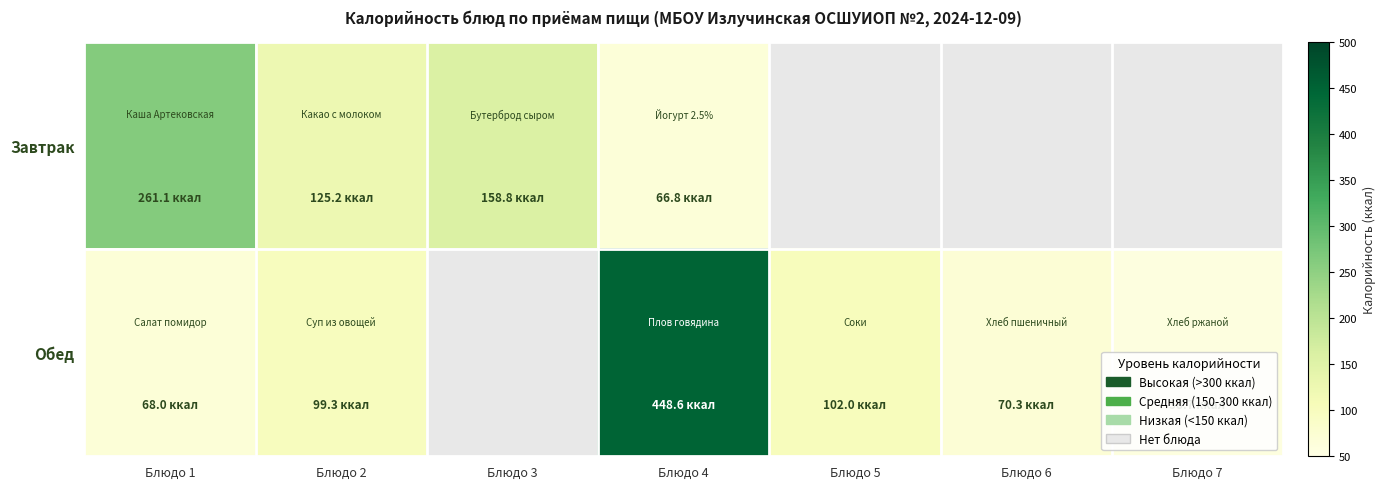

The value of Завтрак at Блюдо 3 is 49.1. True or false?

False